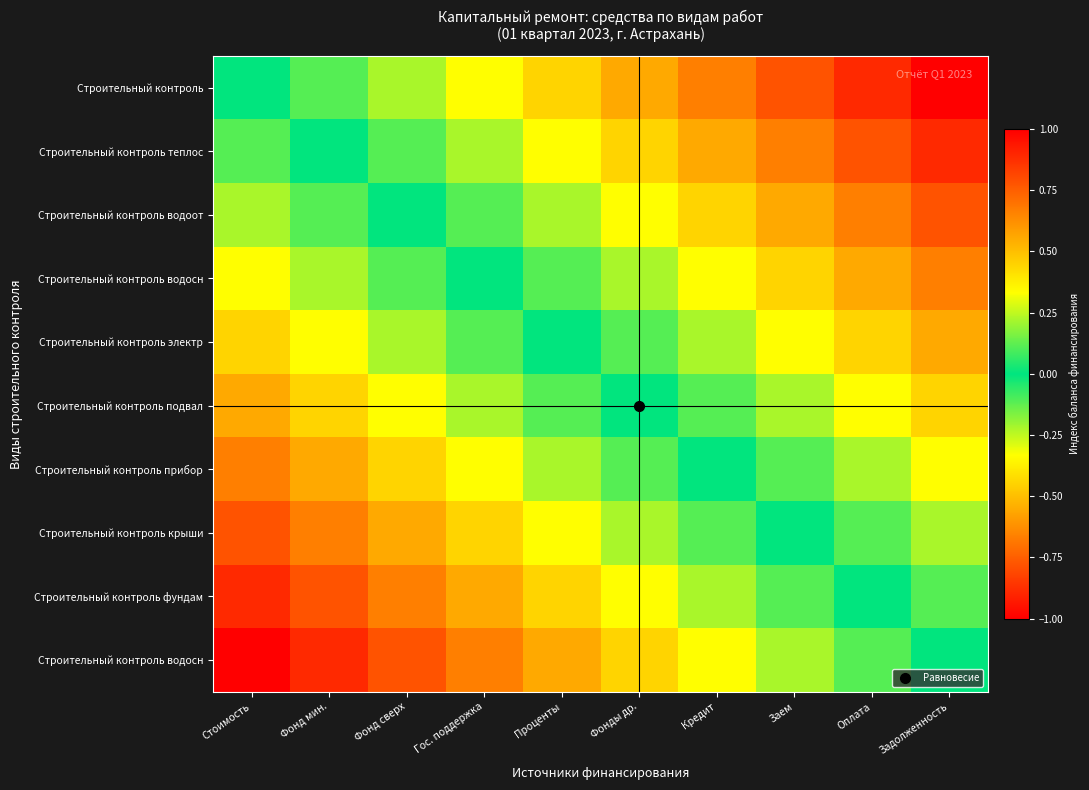

At which category does the chart reach its minimum across all series?

Стоимость